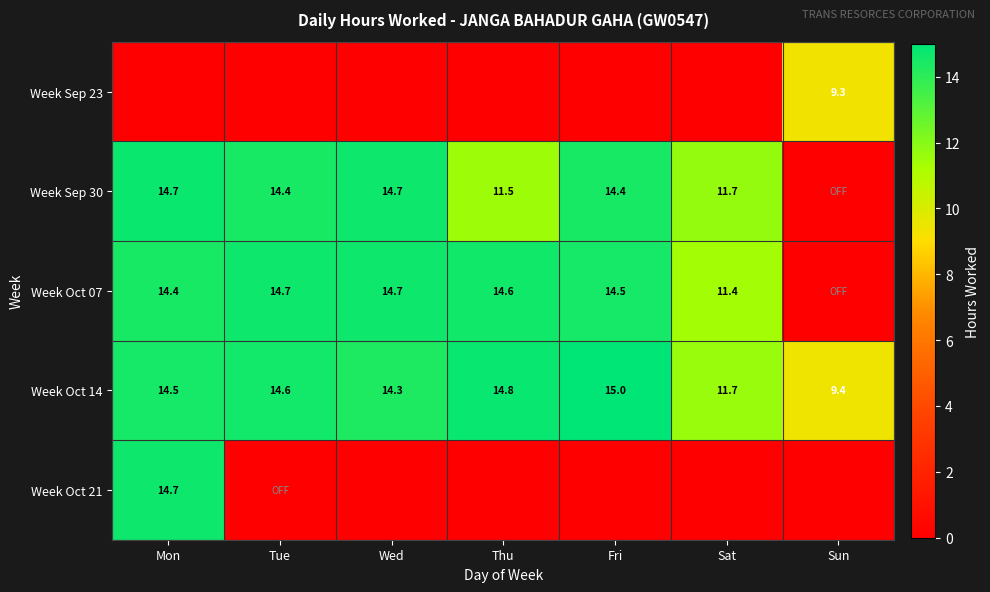

What value does the Week Oct 14 series have at Sat?

11.7